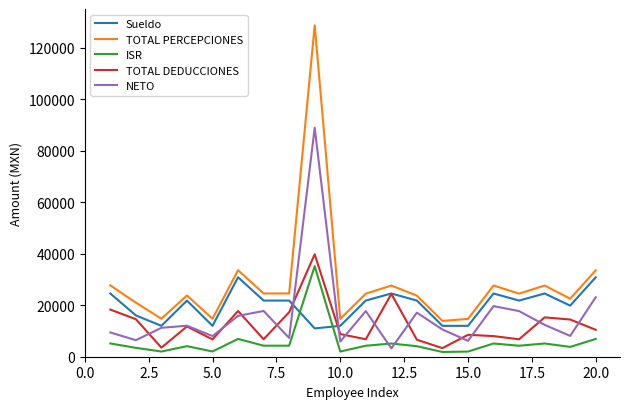

True or false: ISR and Sueldo cross at least once.

True